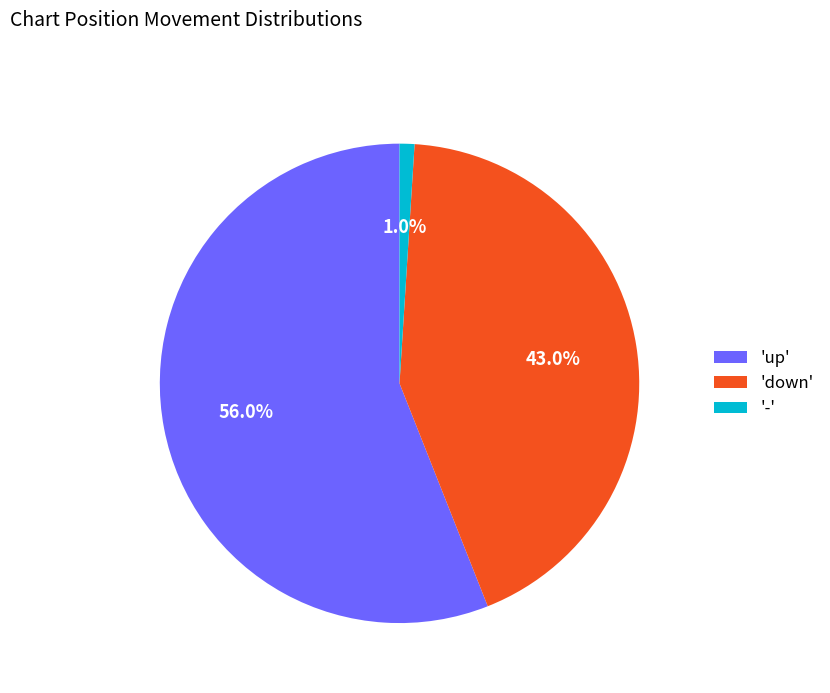

Rank the categories by value from highest to lowest.

'up', 'down', '-'